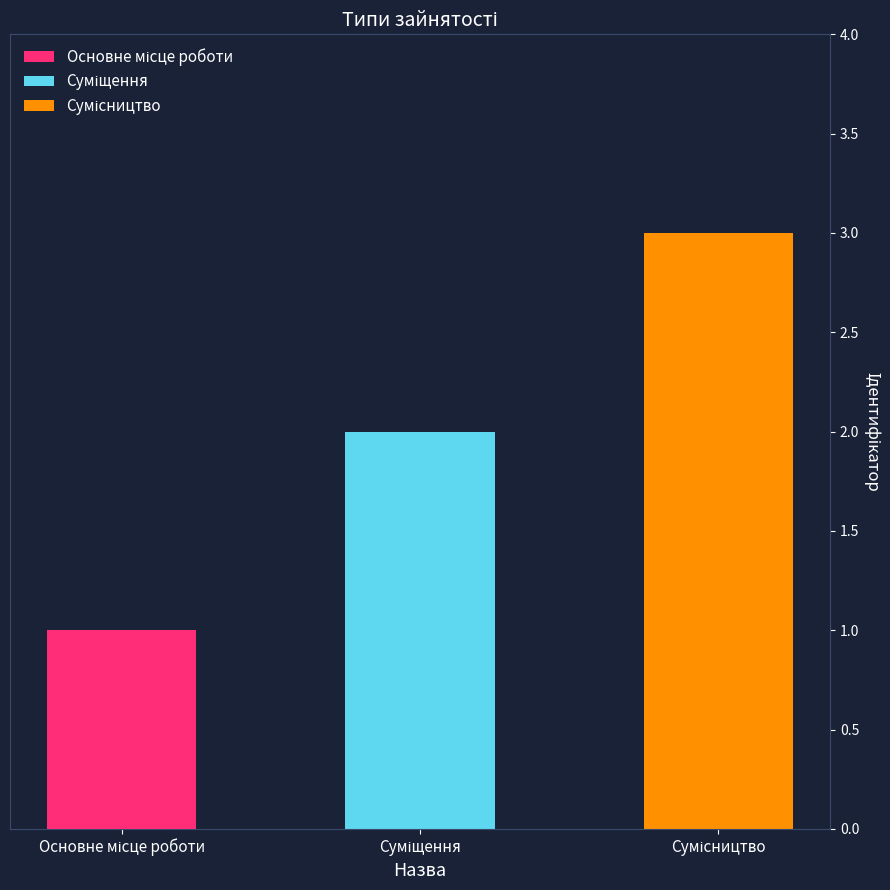

What is the sum of the values at Сумісництво and Суміщення?

5